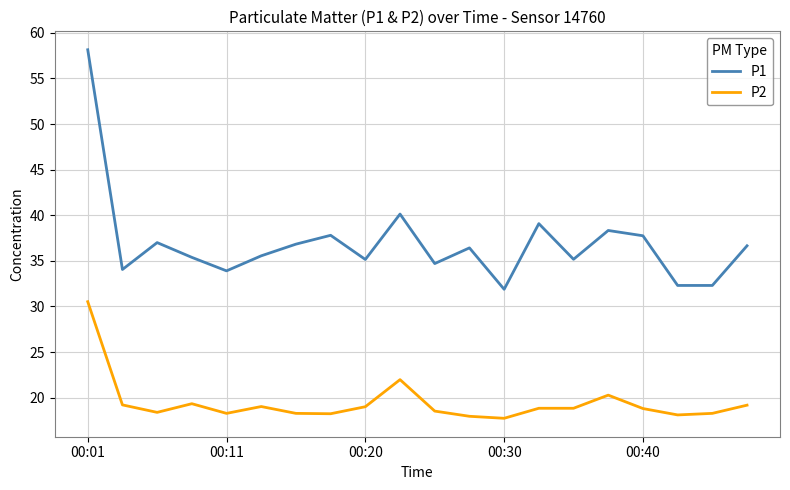

Does the chart have visible grid lines?

Yes